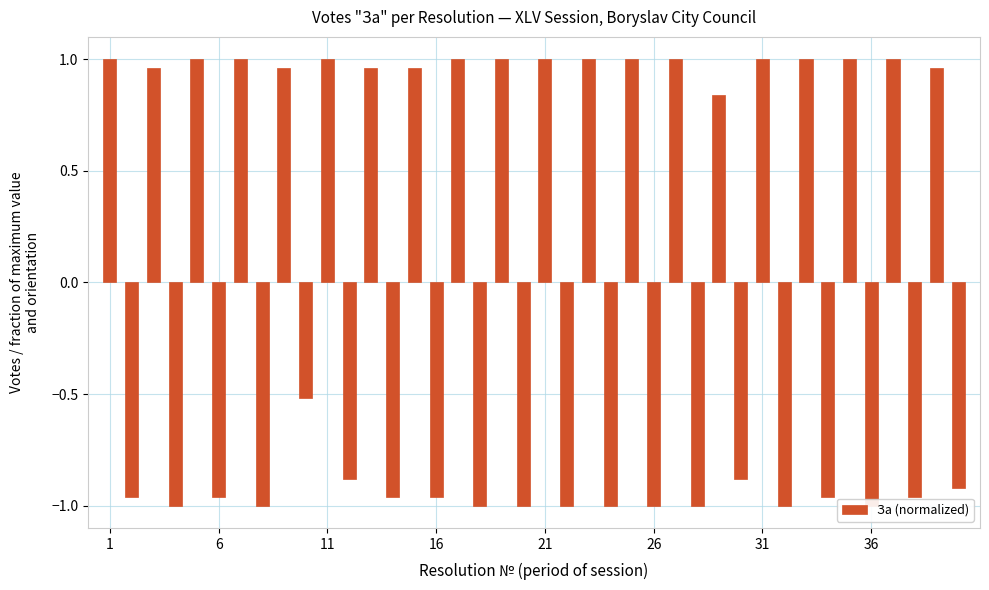

Are the bars grouped side by side (vs. stacked)?

No